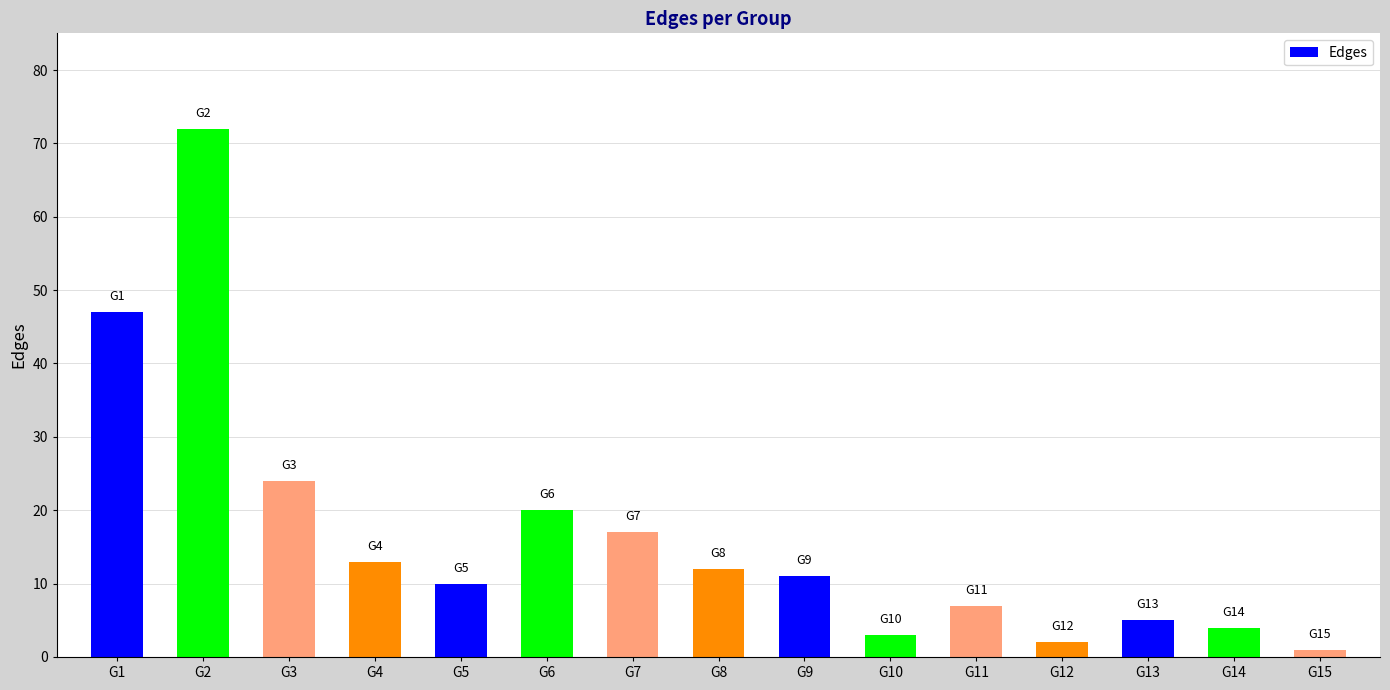

What is the greatest value displayed?

72